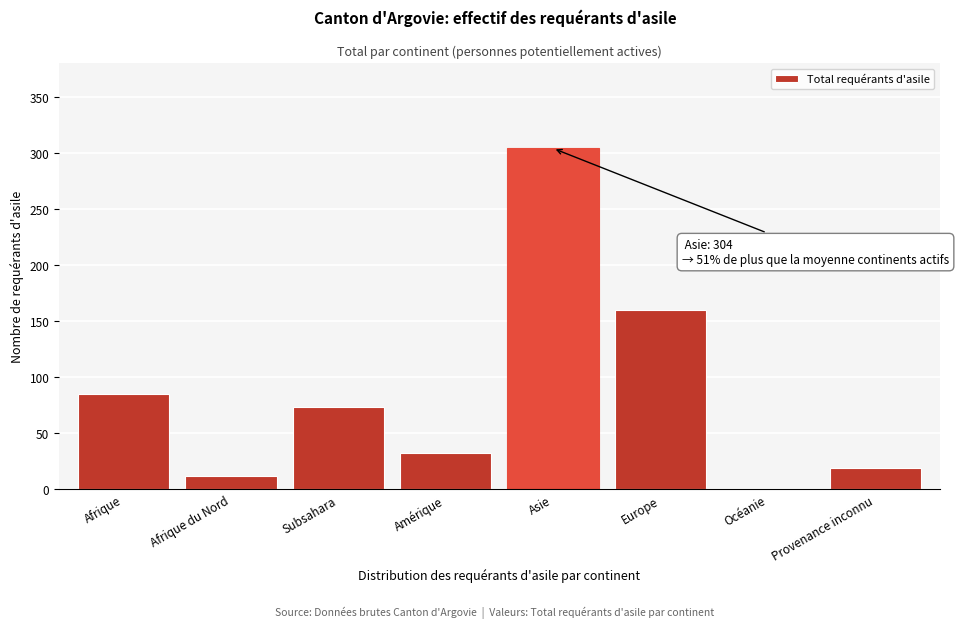

Reading left to right, list all the values displayed in this chart.

Afrique=85	Afrique du Nord=12	Subsahara=73	Amérique=32	Asie=304	Europe=160	Océanie=0	Provenance inconnu=19